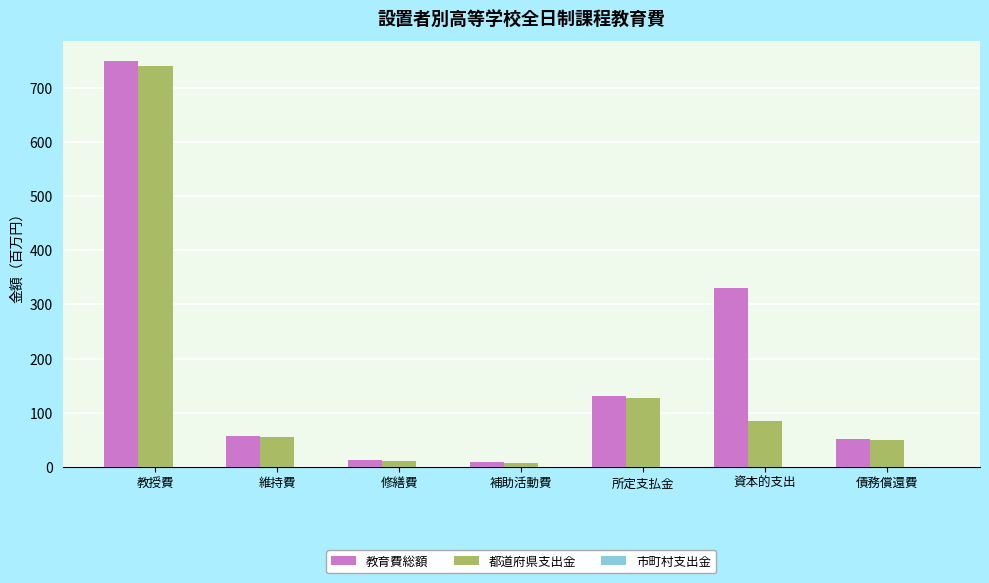

At which category is the sum across all series the highest?

教授費